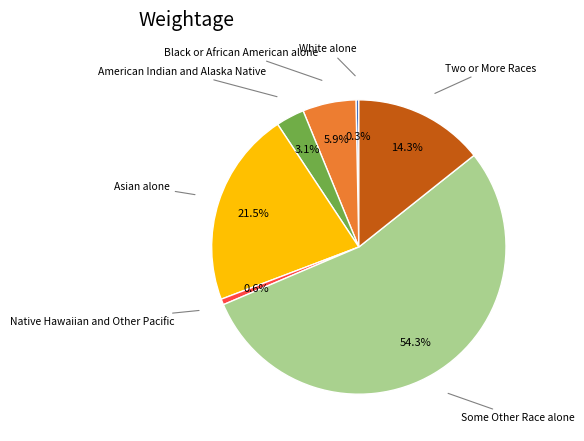

Does any single category account for the majority?

Yes